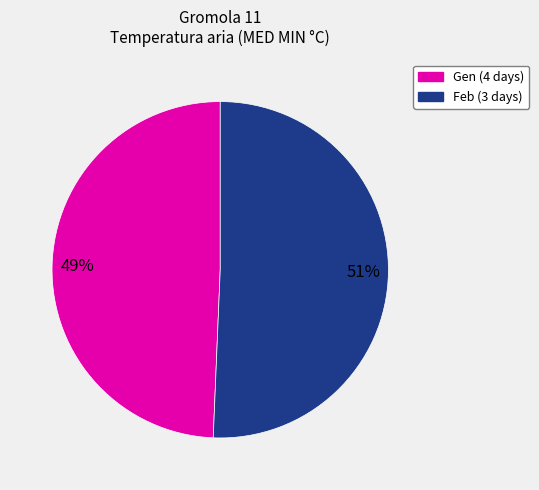

How many segments does this pie chart have?

2